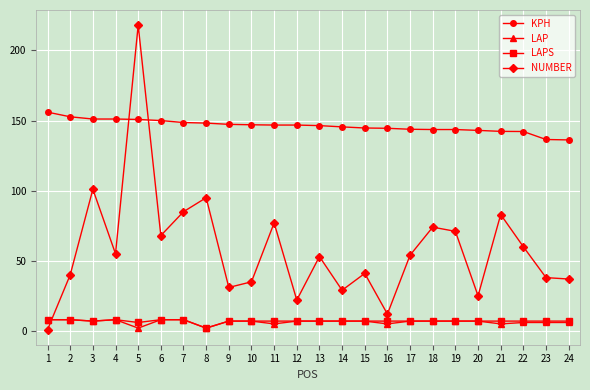

What is the value of the KPH point at the 24th from the left?

136.2